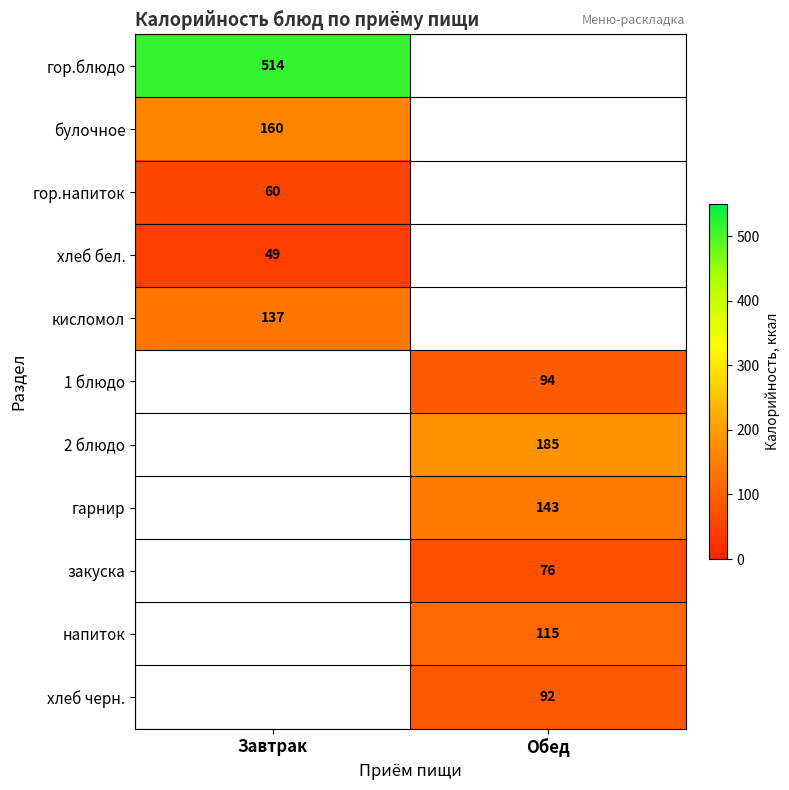

True or false: закуска has a value of 37 at Обед.

False